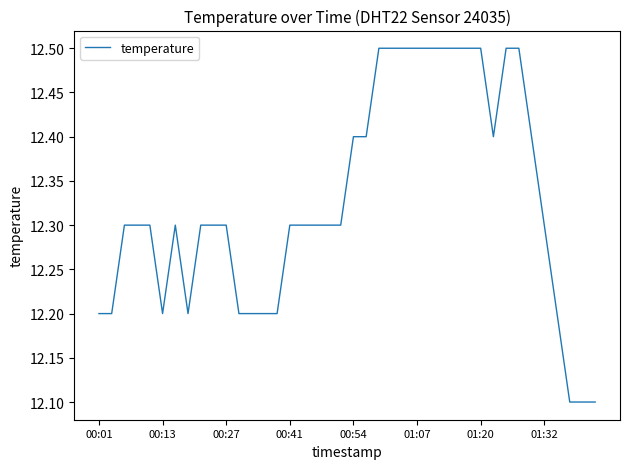

What is the greatest value displayed?

12.5